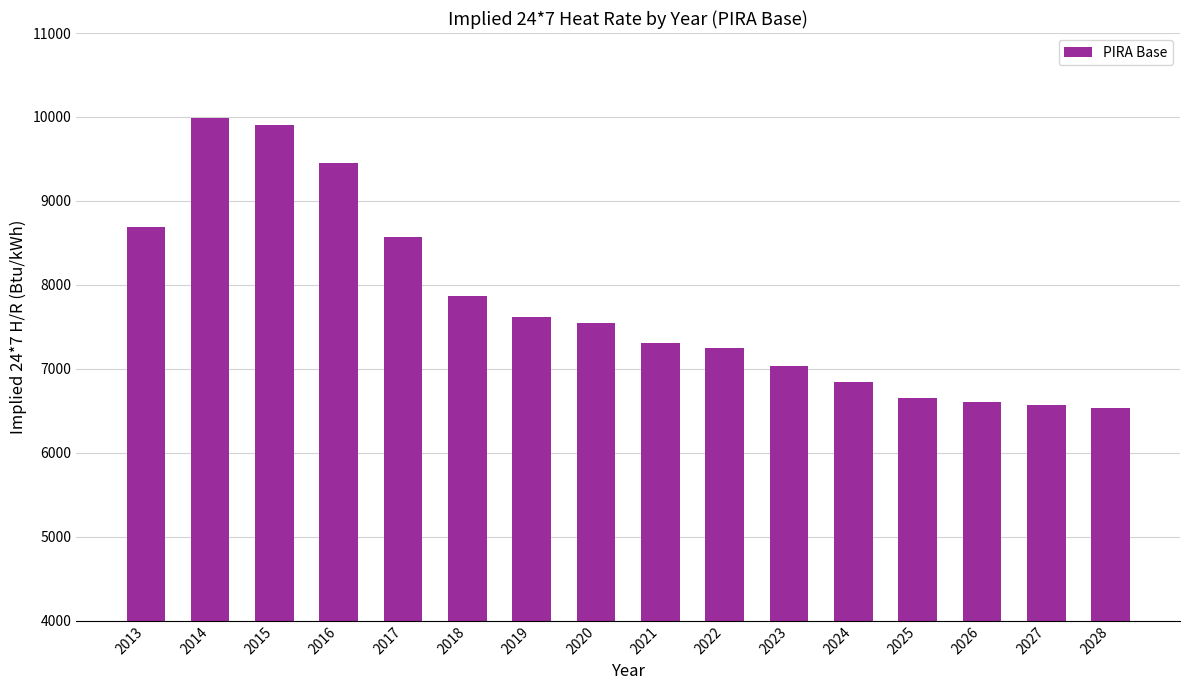

What is the greatest value displayed?

9983.3